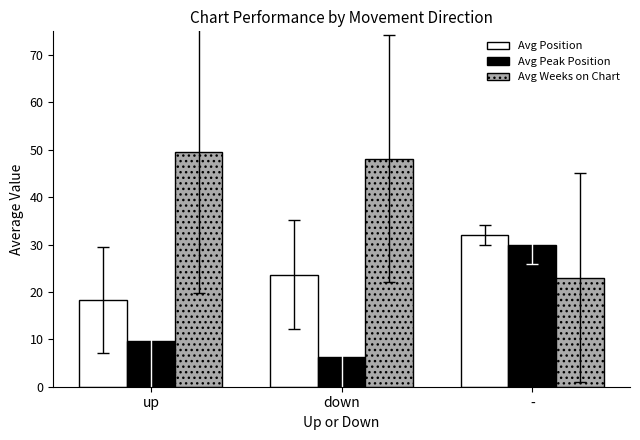

How many series are shown in this chart?

3